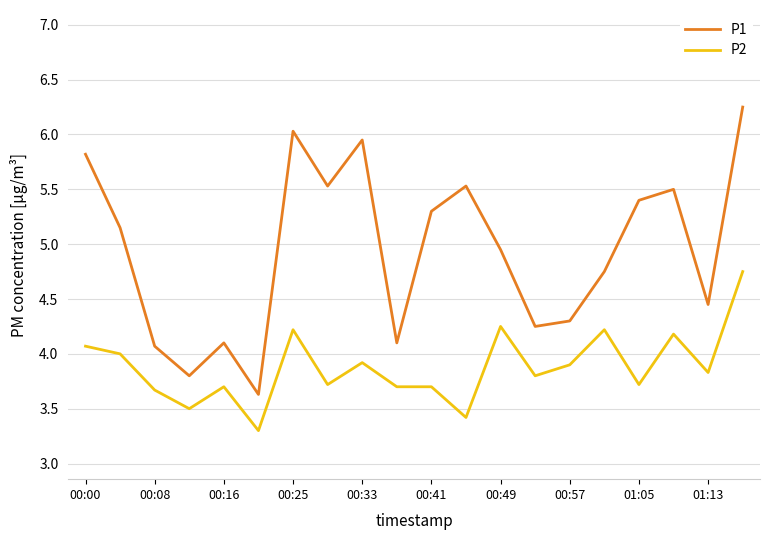

How many lines are shown in the chart?

2